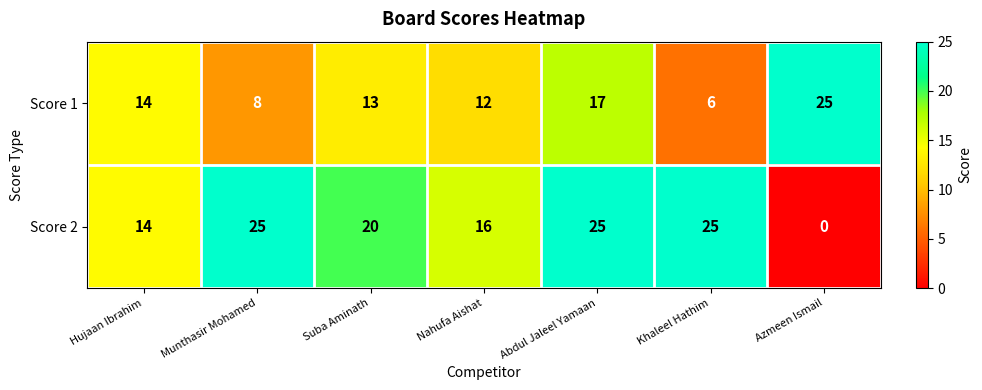

Which series has the largest total across all categories?

Score 2